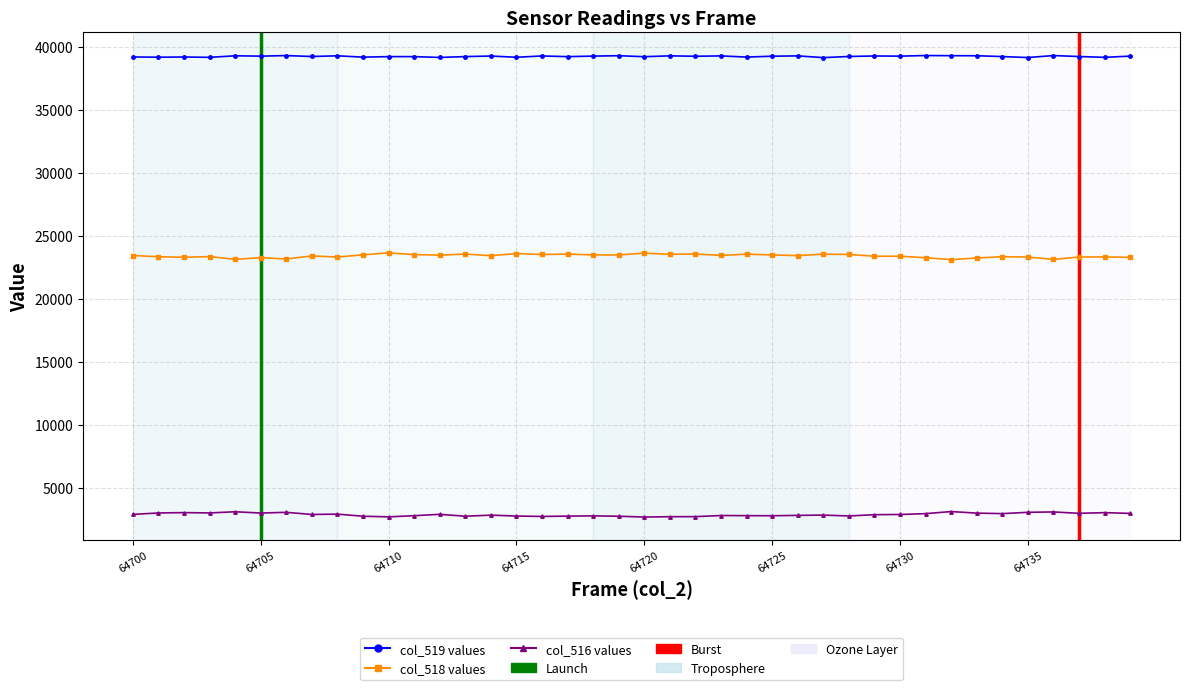

What is the maximum value shown in the chart?

39304